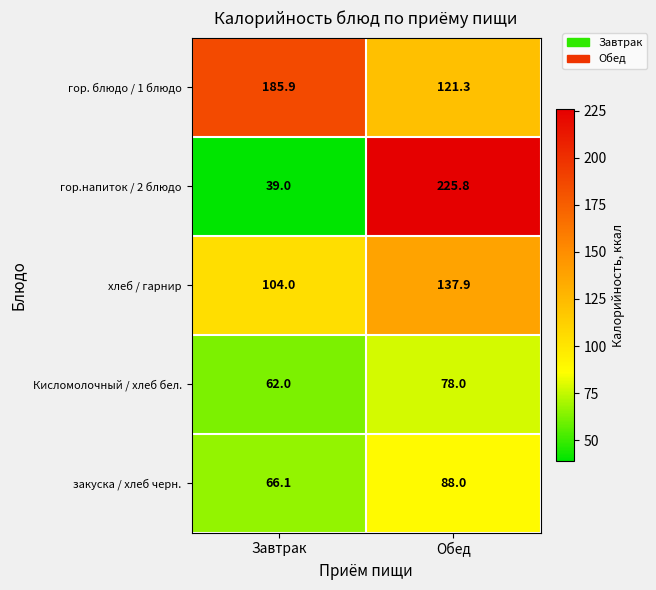

Reading right to left, what are all the values shown in this chart?

гор. блюдо / 1 блюдо: Обед=121.3	Завтрак=185.9
гор.напиток / 2 блюдо: Обед=225.8	Завтрак=39.0
хлеб / гарнир: Обед=137.9	Завтрак=104.0
Кисломолочный / хлеб бел.: Обед=78.0	Завтрак=62.0
закуска / хлеб черн.: Обед=88.0	Завтрак=66.1